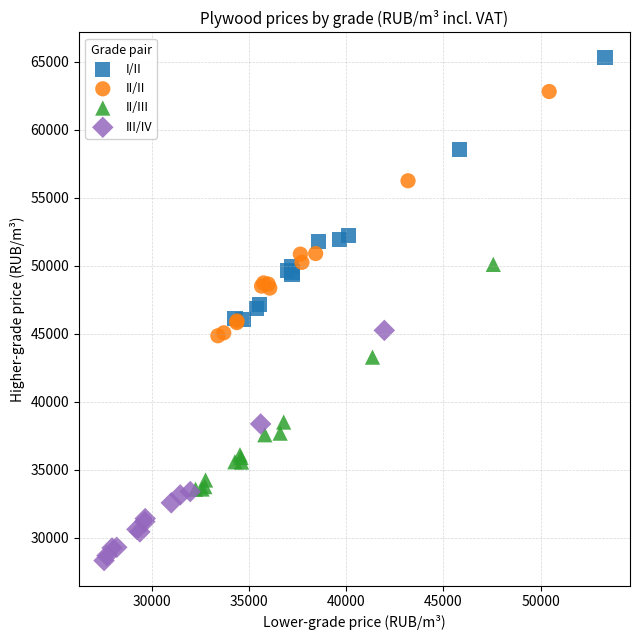

Which series reaches the maximum Y coordinate?

I/II